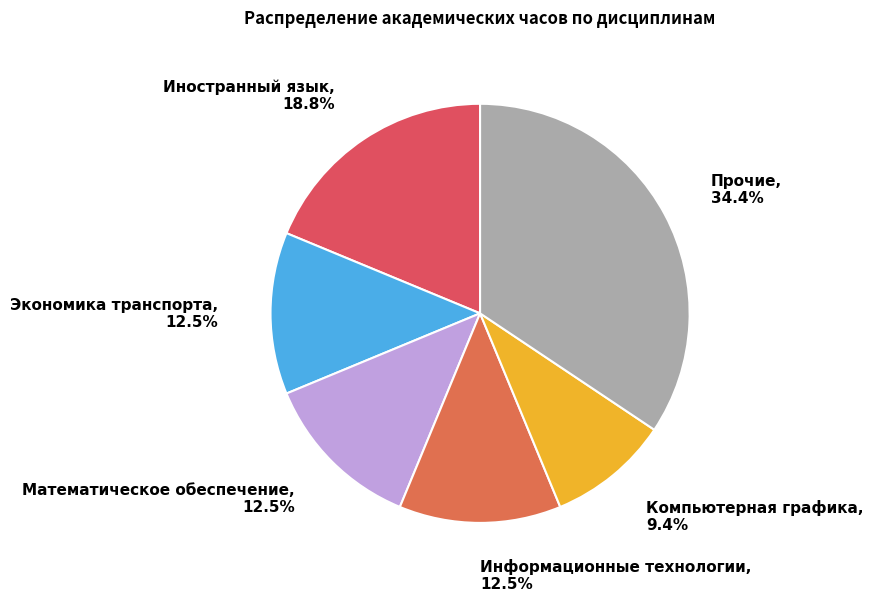

Does any single category account for the majority?

No